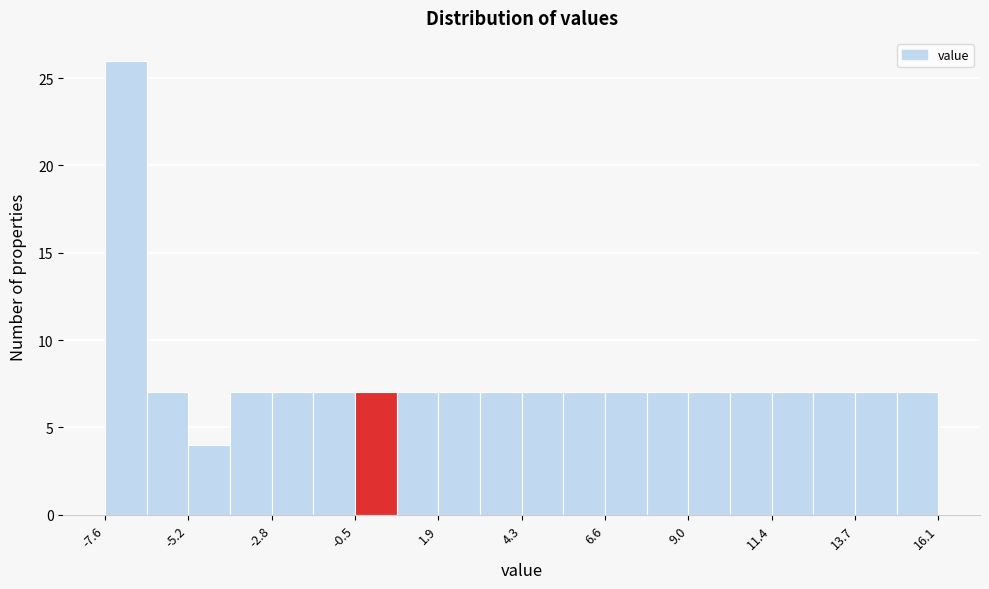

Read against the x-axis, roughly where is the centre of the tallest bar?

-7.0